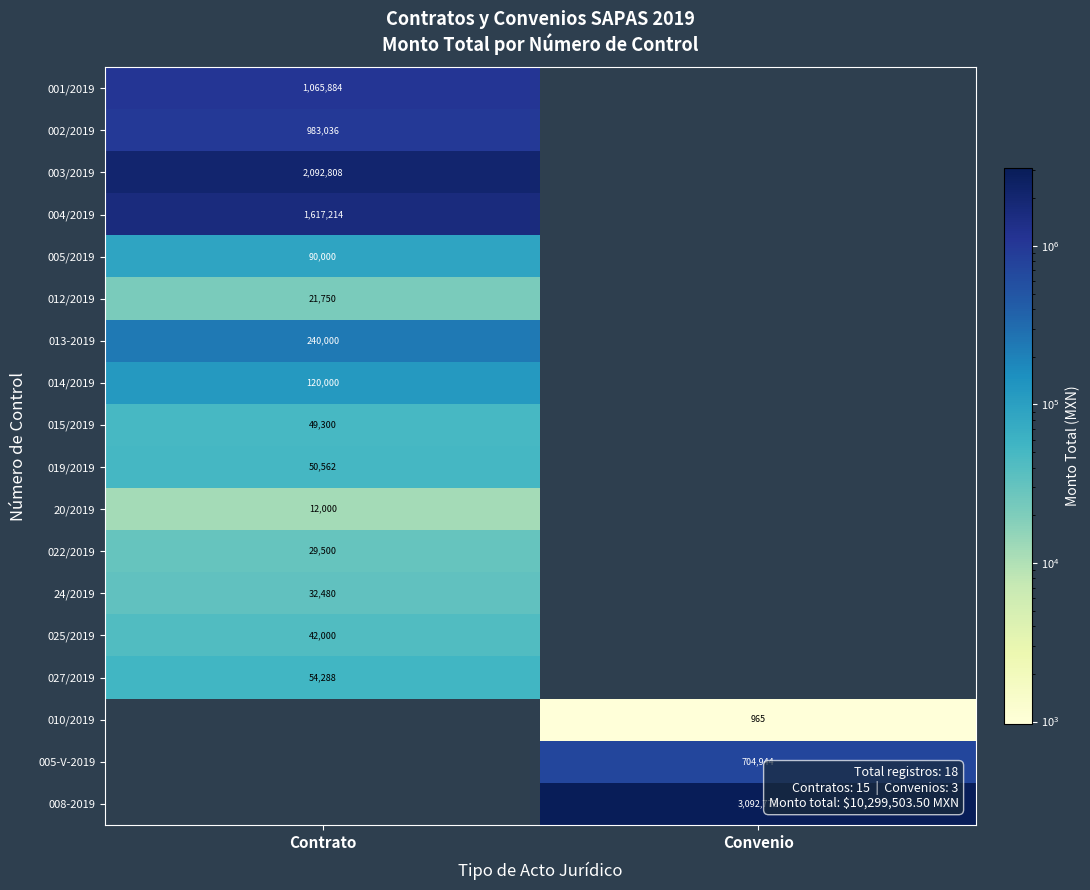

The value of 20/2019 at Contrato is 12000. True or false?

True